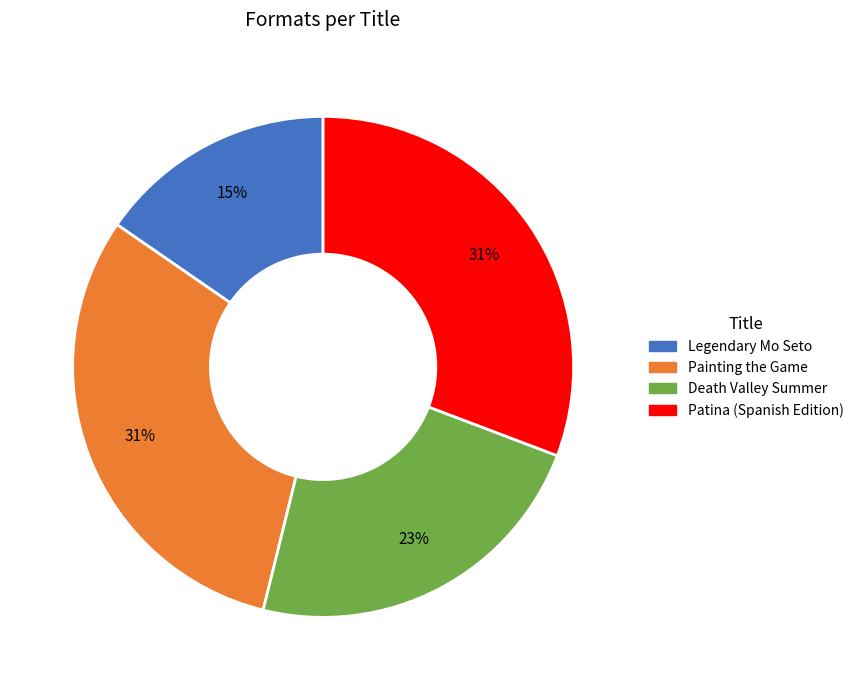

To the nearest percent, what is the combined percentage of Patina (Spanish Edition) and Legendary Mo Seto?

46%